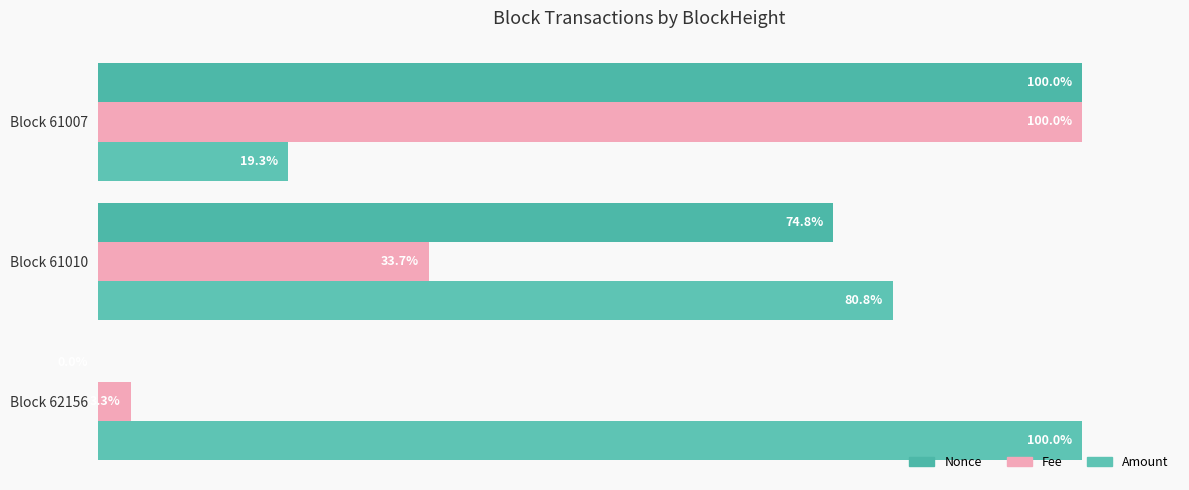

What is the average value of the Nonce series?

58.3